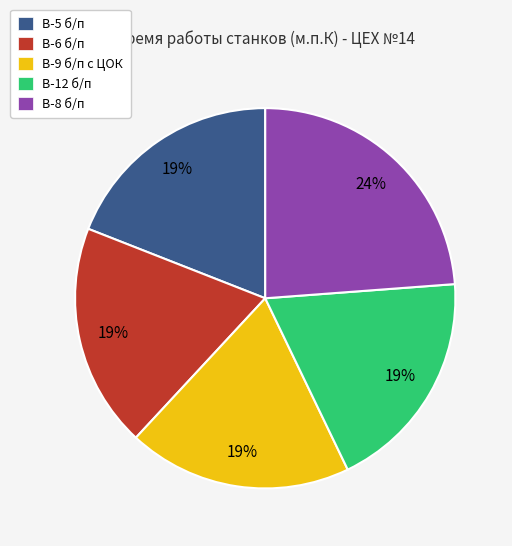

Combined, do В-9 б/п с ЦОК and В-12 б/п account for over 50%?

No